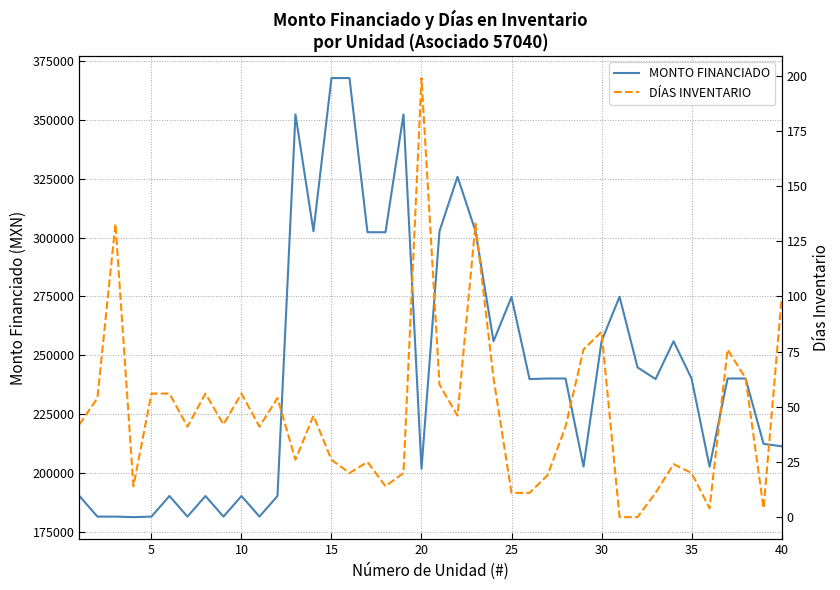

How many categories are shown in the chart?

40